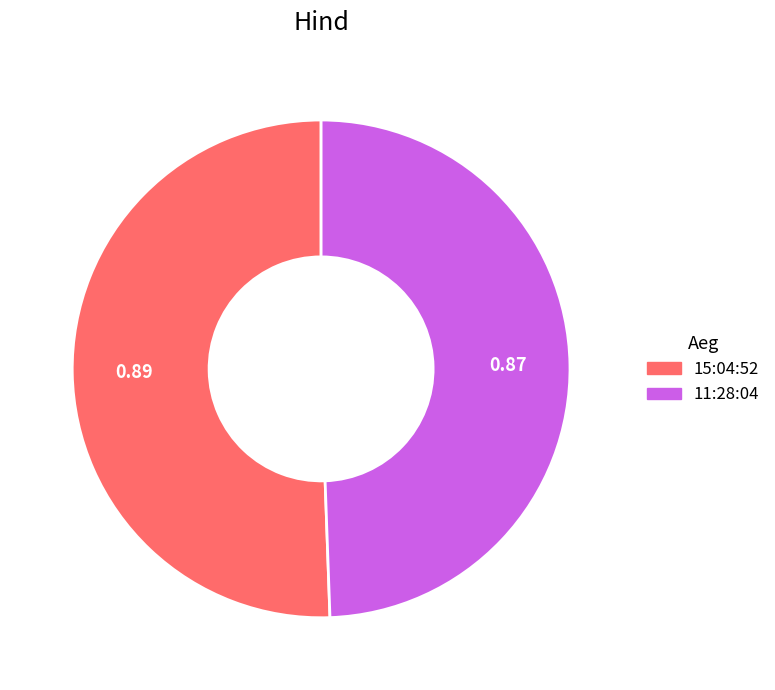

Do 15:04:52 and 11:28:04 together represent more than half of the pie?

Yes